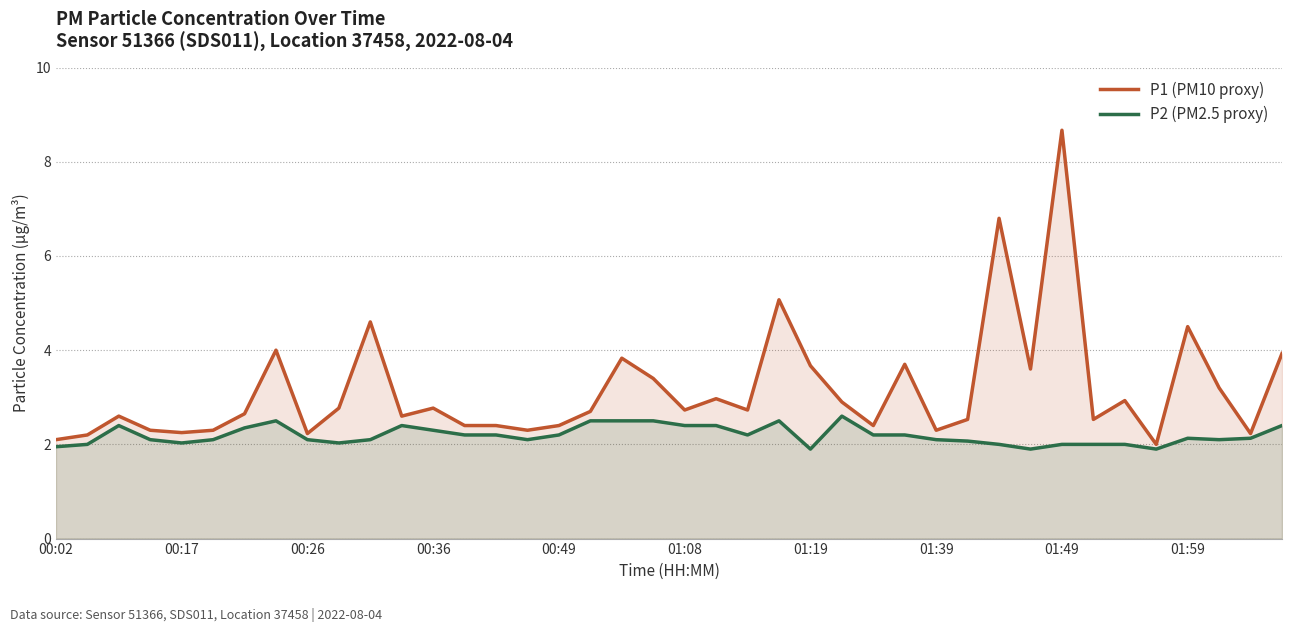

What is the maximum value shown in the chart?

8.7